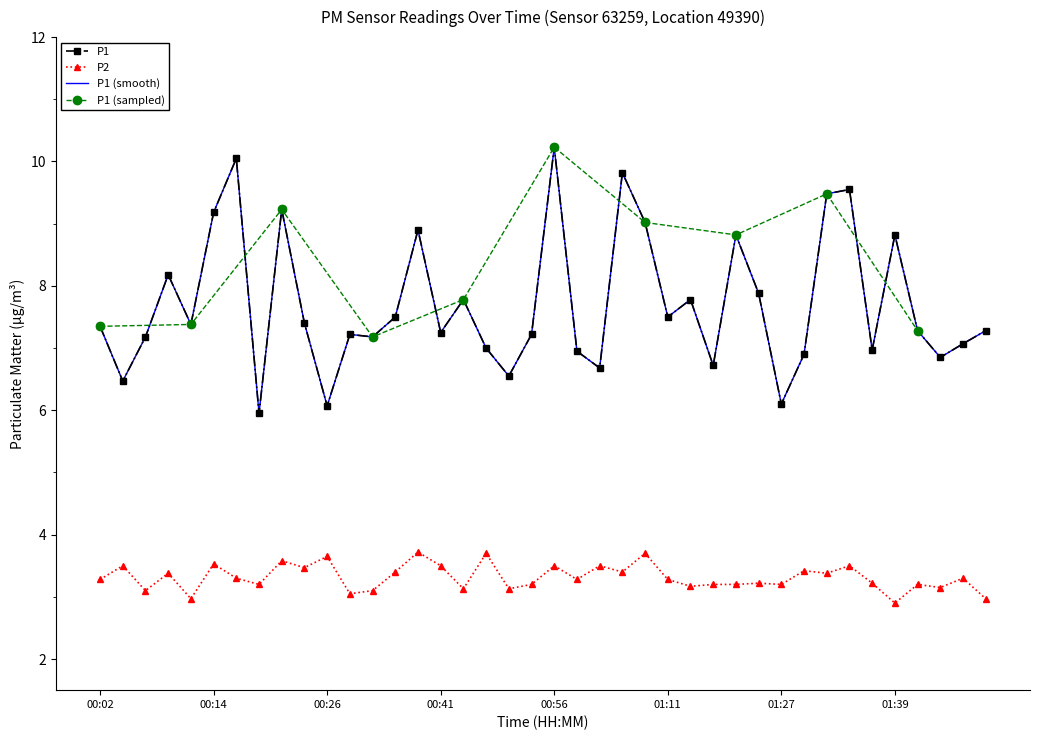

What is the difference between the second highest and minimum values in the P1 series?

4.1